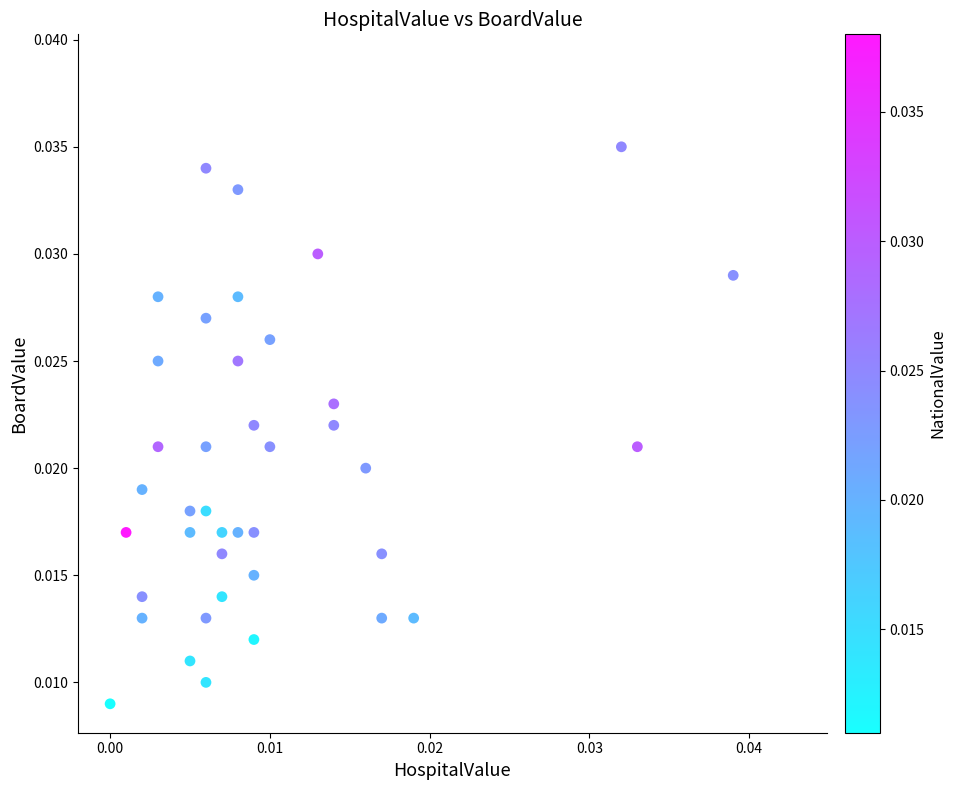

How many data points are displayed?

40